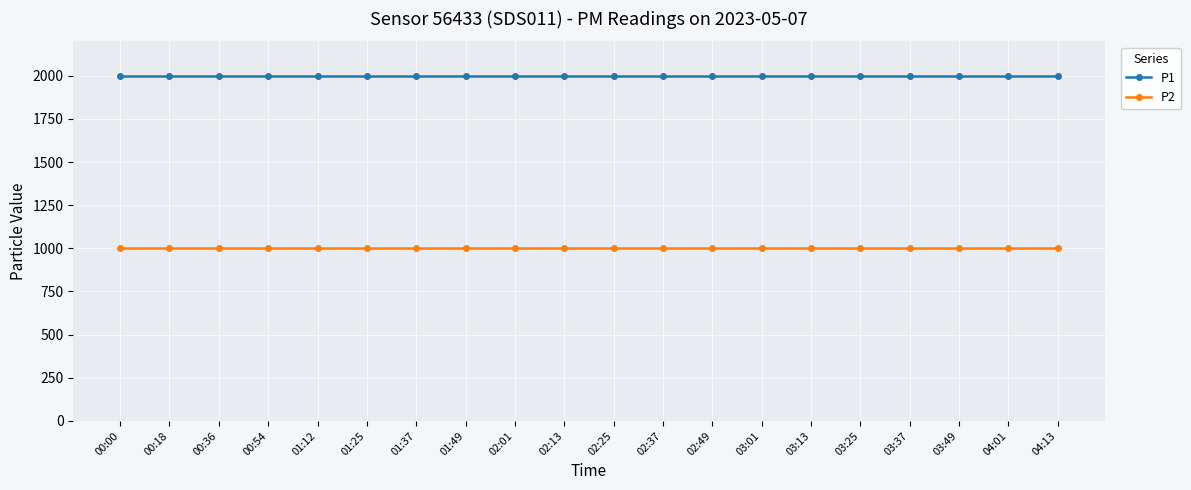

True or false: P1 and P2 intersect in this chart.

False